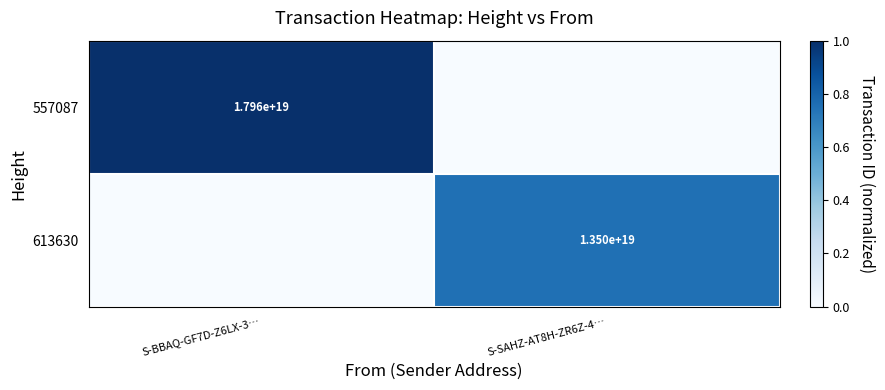

The 557087 series shows 27348099237987856384 at S-BBAQ-GF7D-Z6LX-3…. True or false?

False